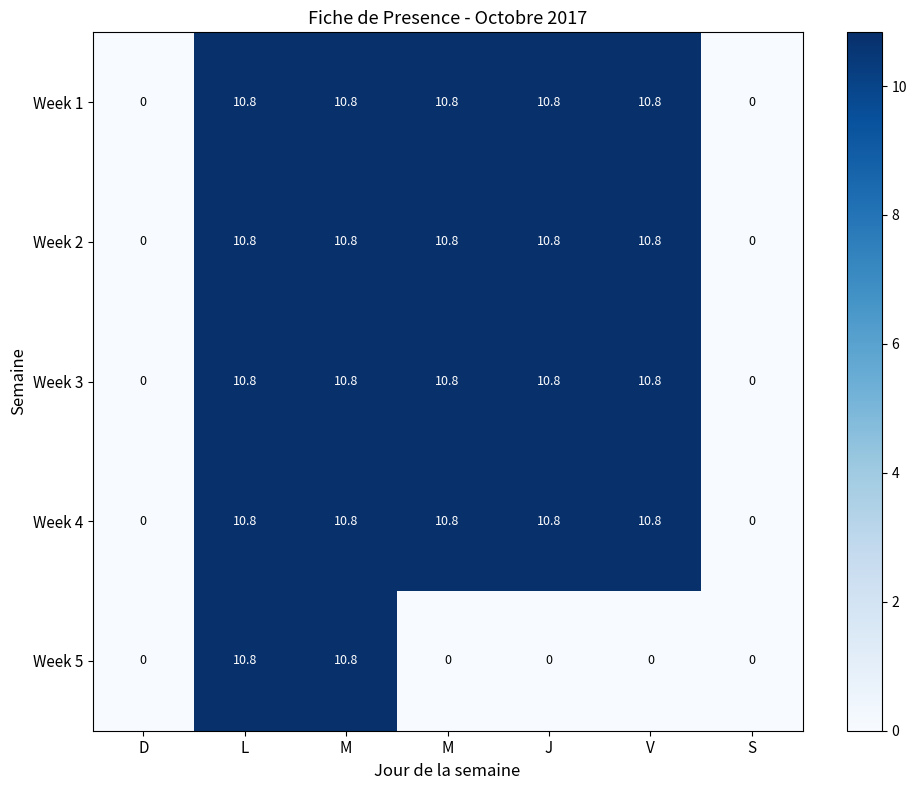

How many data points in Week 4 are less than 10?

2